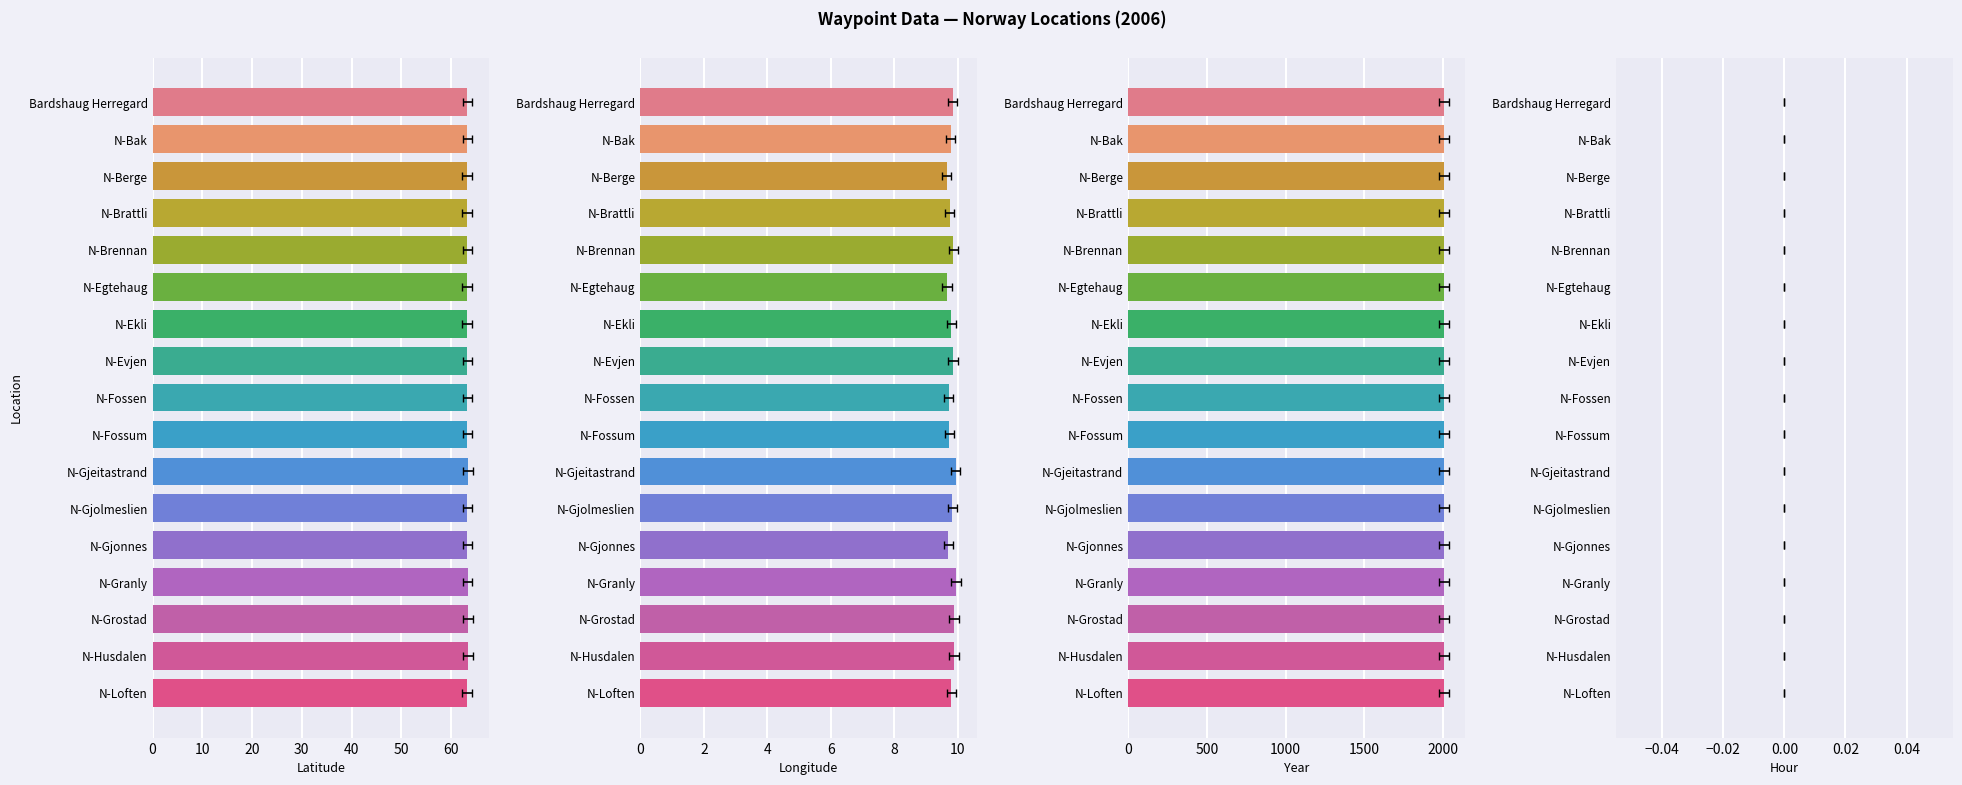

What is the value of the Long bar at the 1st from the left?

9.8